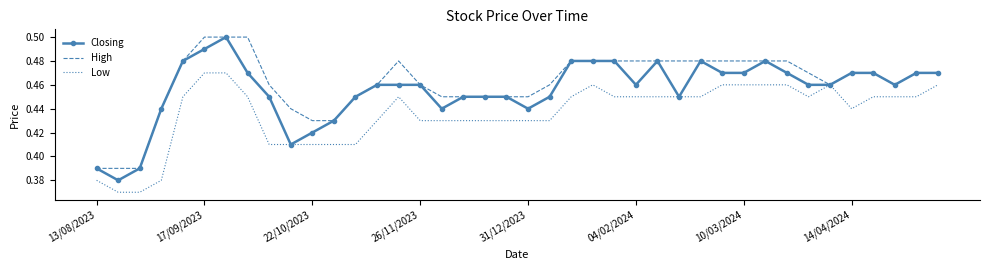

Rank the series by their average value, from highest to lowest.

High, Closing, Low